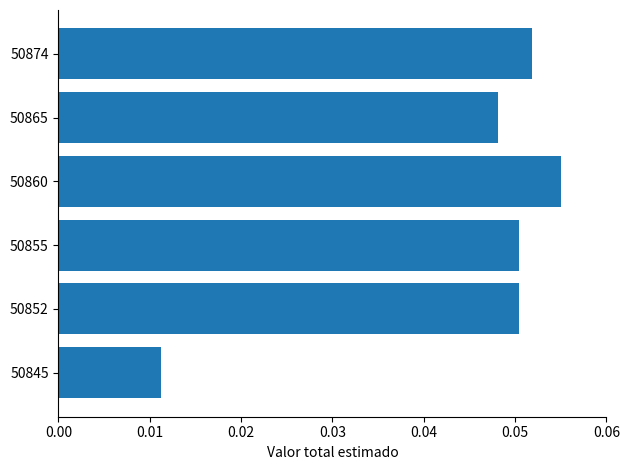

What is the sum of all values?

0.3